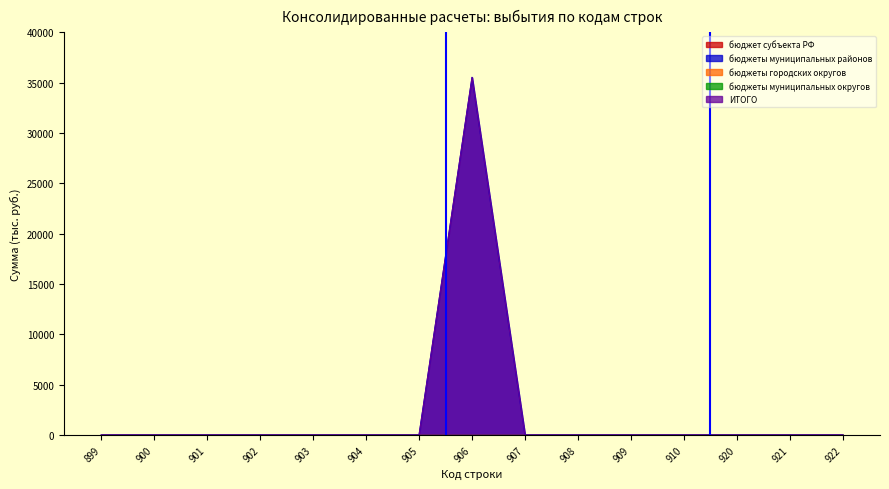

At 910, list the series in order from largest to smallest.

бюджет субъекта РФ, бюджеты муниципальных районов, бюджеты городских округов, бюджеты муниципальных округов, ИТОГО